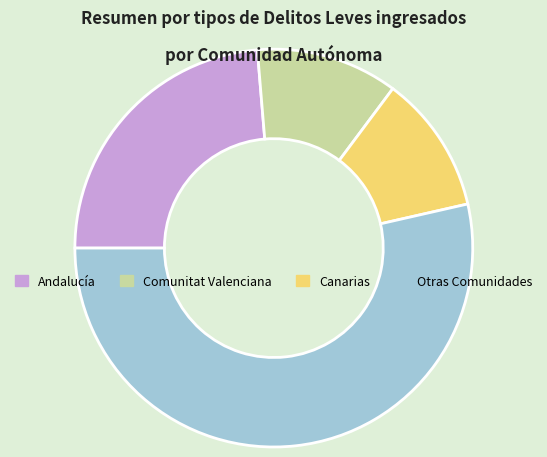

Is there a majority slice in this chart?

Yes